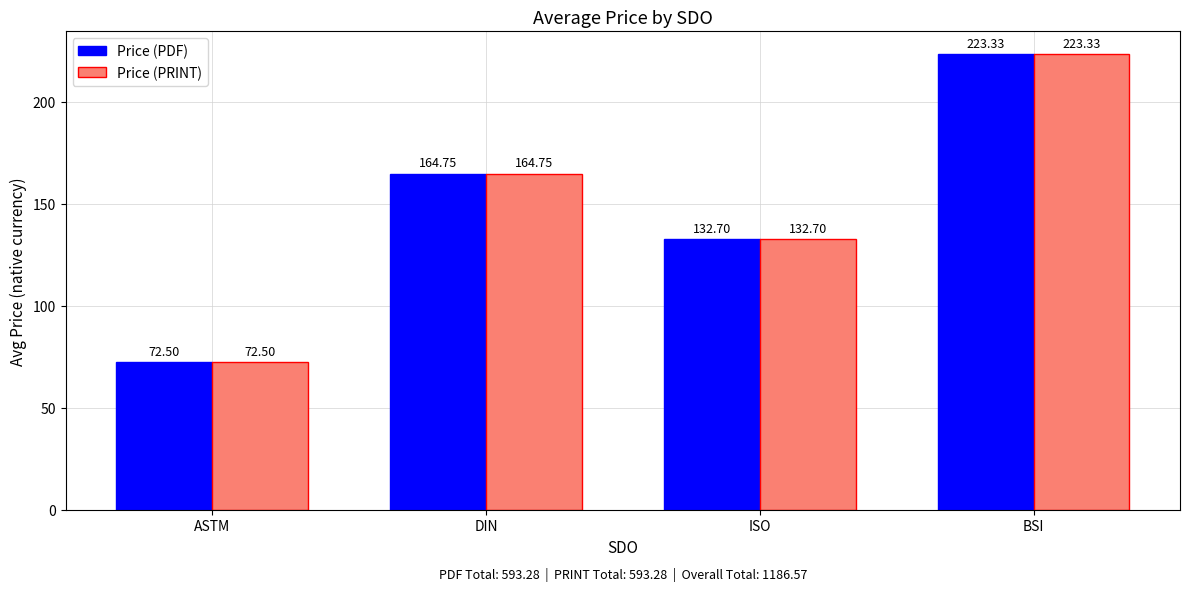

At which label does Price (PRINT) first exceed 164?

DIN